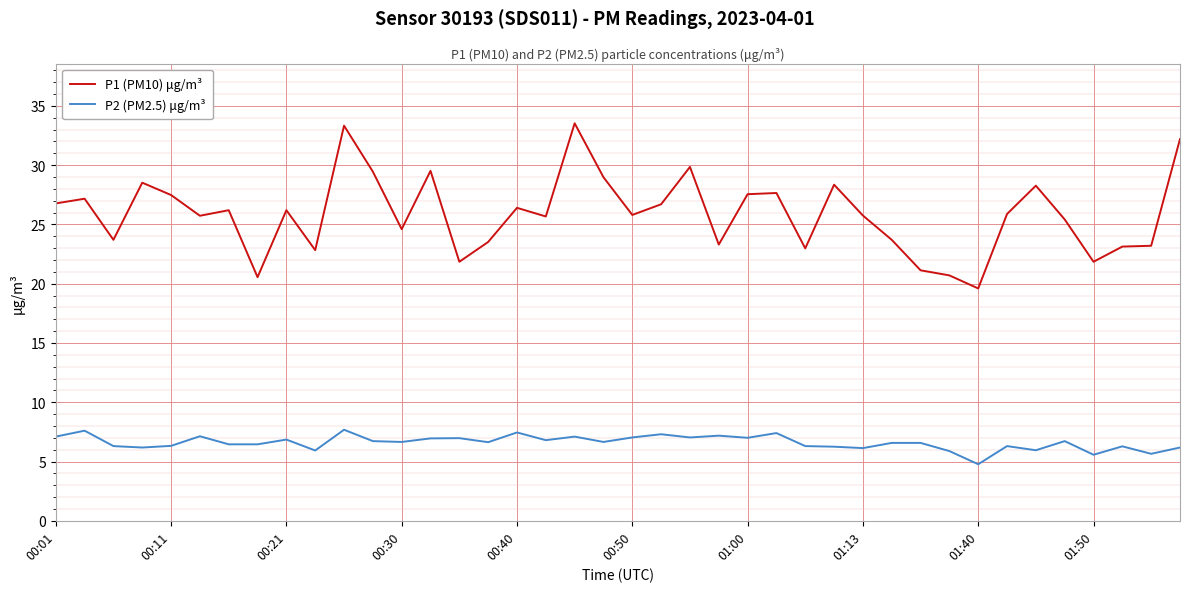

Which series has the largest total across all categories?

P1 (PM10) μg/m³